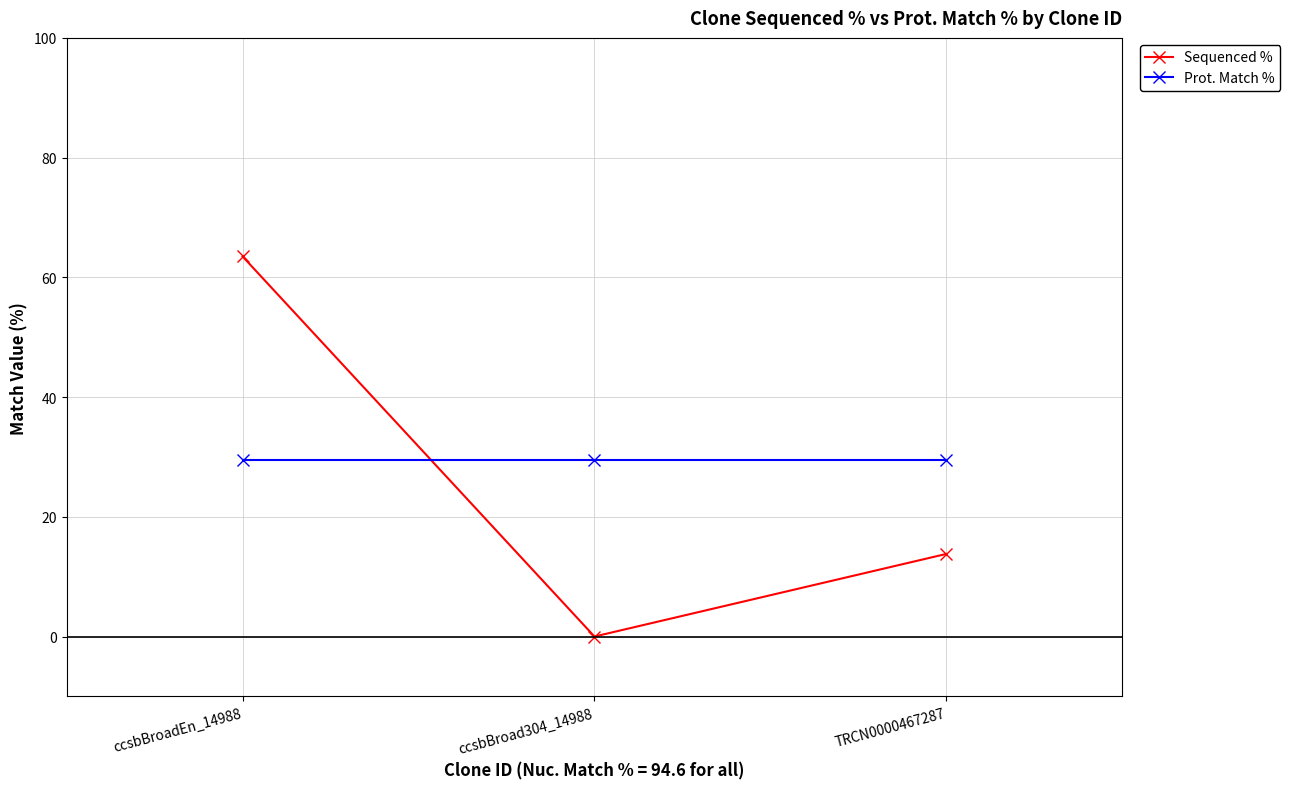

How many lines are shown in the chart?

2